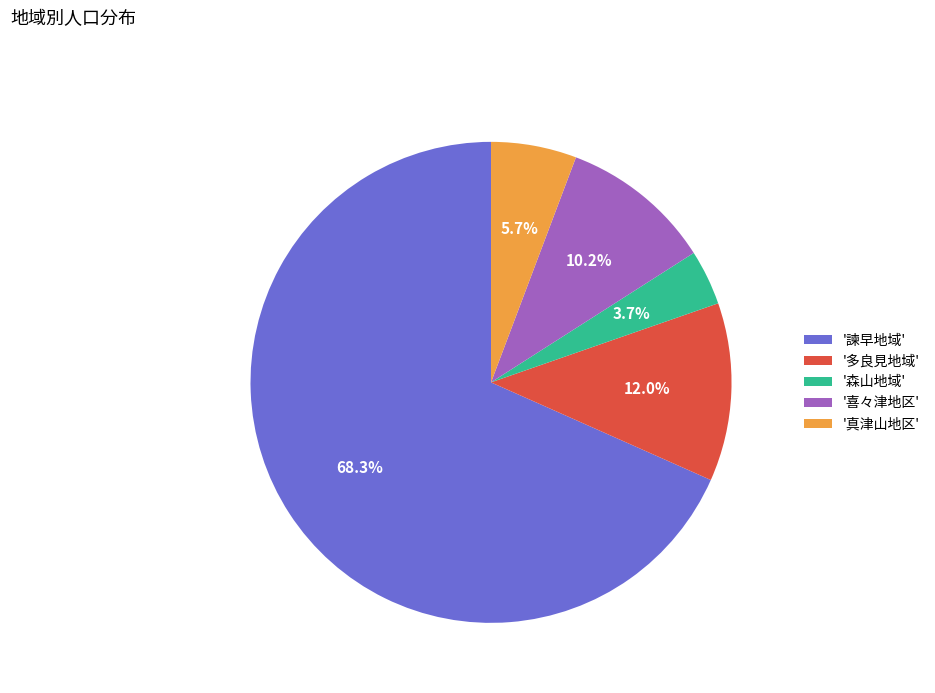

Which category accounts for the majority?

'諫早地域'